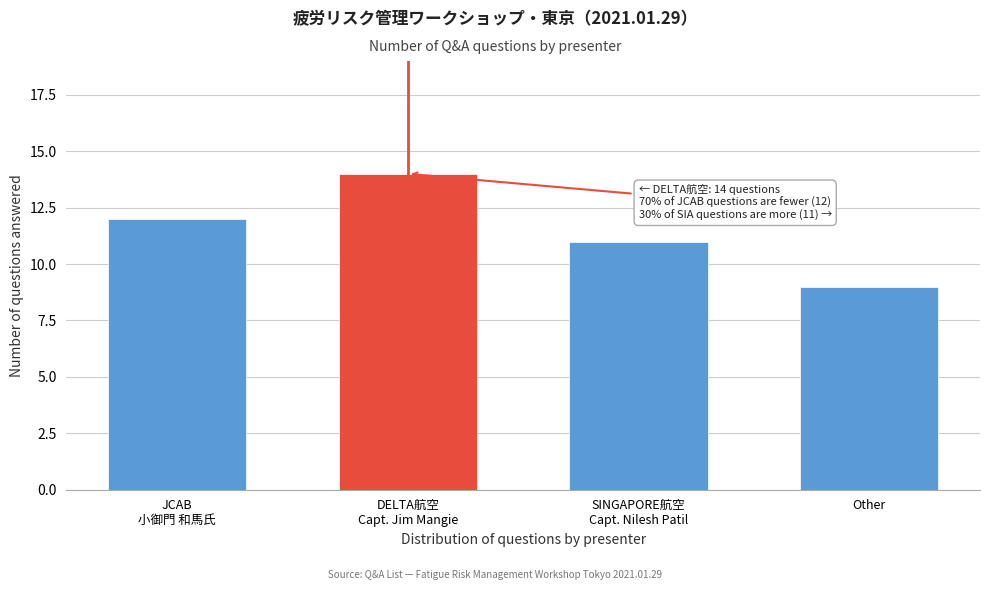

Reading left to right, extract all data points from this chart.

12	14	11	9